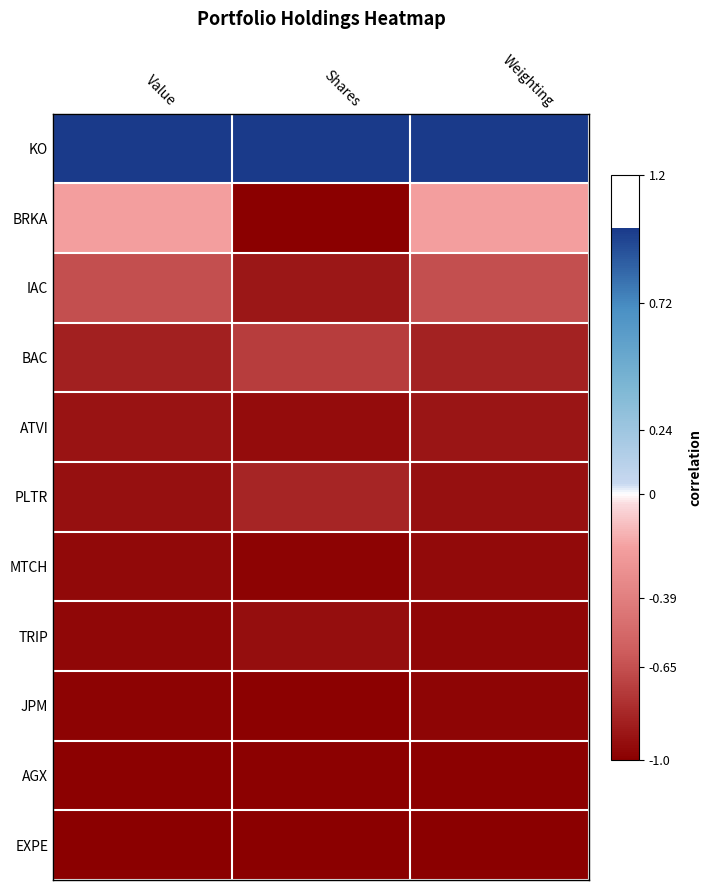

At which category is the sum across all series the highest?

Weighting